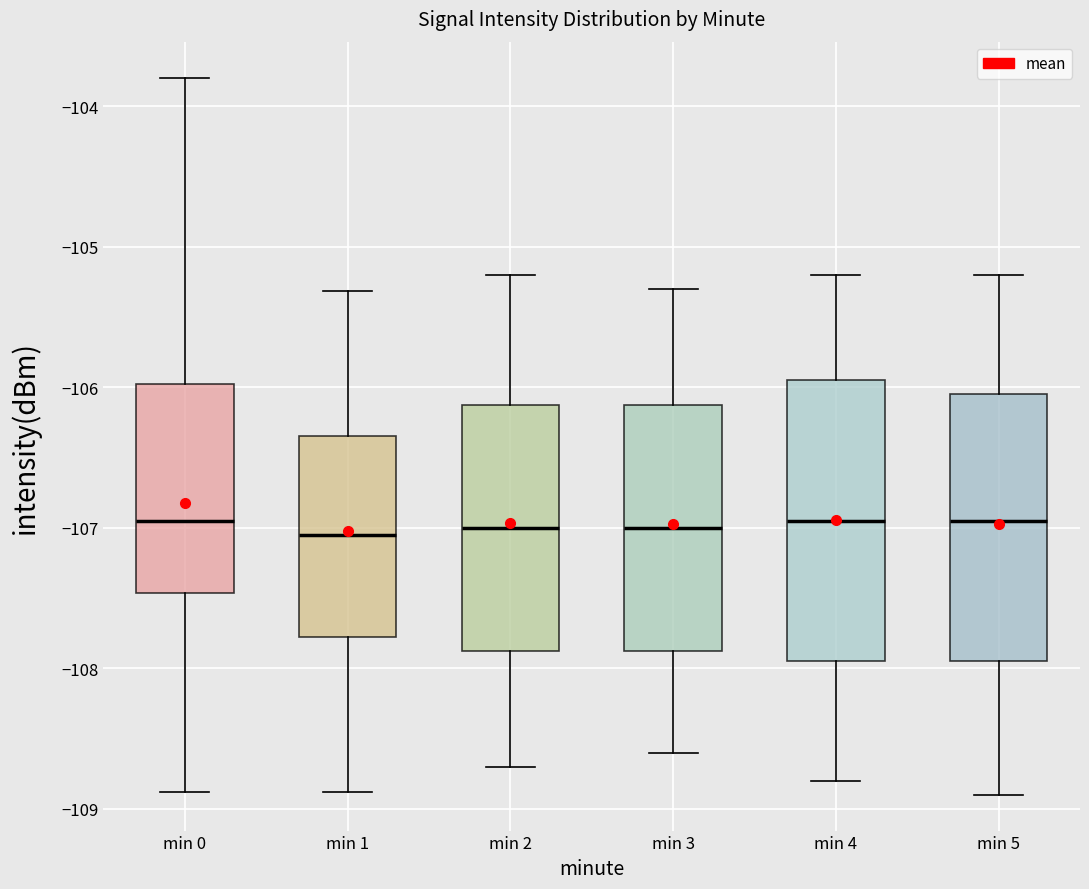

Reading left to right, read every box against the y-axis: the position of its median line, the range the box covers, and the ends of its whiskers. The values are not printed on the chart, so give them approximately, as read against the axis.

min 0: median -107.0, box -107.5 to -106.0, whiskers -108.9 to -103.8
min 1: median -107.0, box -107.8 to -106.3, whiskers -108.9 to -105.3
min 2: median -107.0, box -107.9 to -106.1, whiskers -108.7 to -105.2
min 3: median -107.0, box -107.9 to -106.1, whiskers -108.6 to -105.3
min 4: median -106.9, box -107.9 to -105.9, whiskers -108.8 to -105.2
min 5: median -106.9, box -107.9 to -106.0, whiskers -108.9 to -105.2